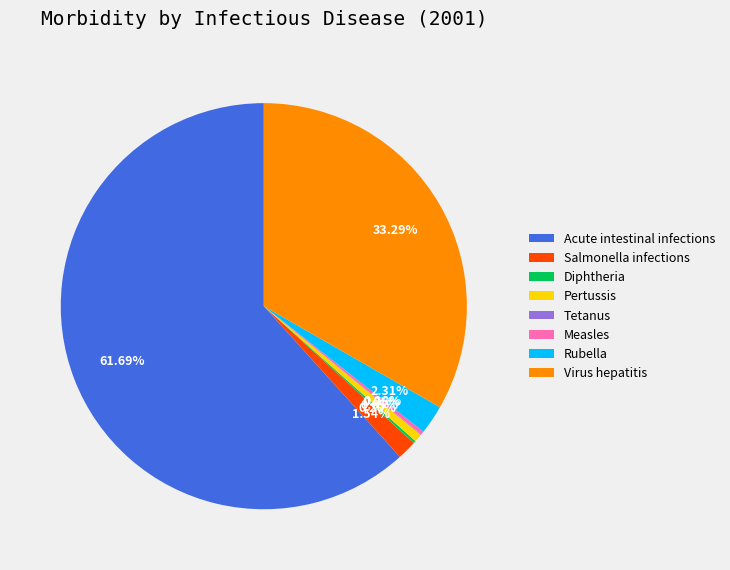

What is the largest slice in the pie chart?

Acute intestinal infections